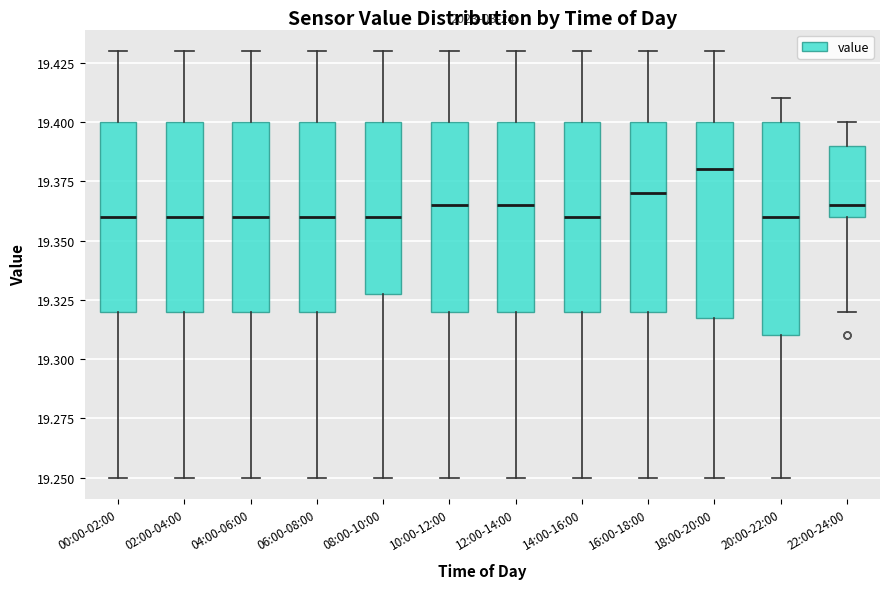

Where is the upper edge of the box for 04:00-06:00 on the y-axis? The values are not printed on the chart, so give them approximately, as read against the axis.

19.400